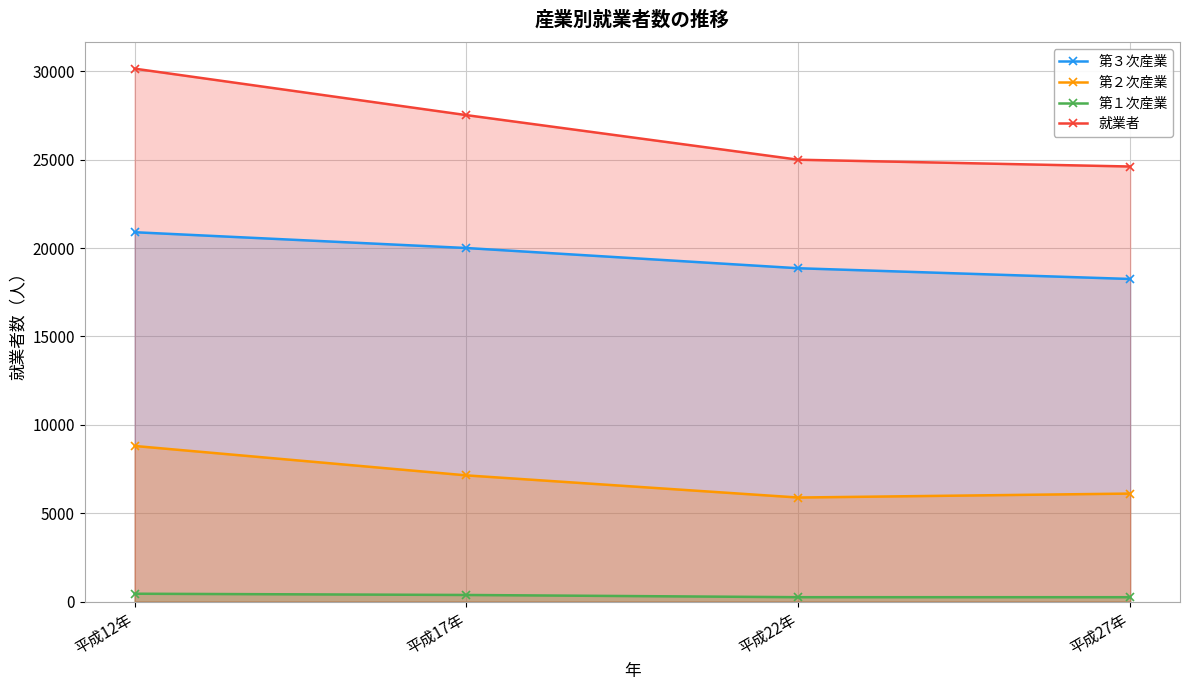

What is the minimum value for 就業者?

24609